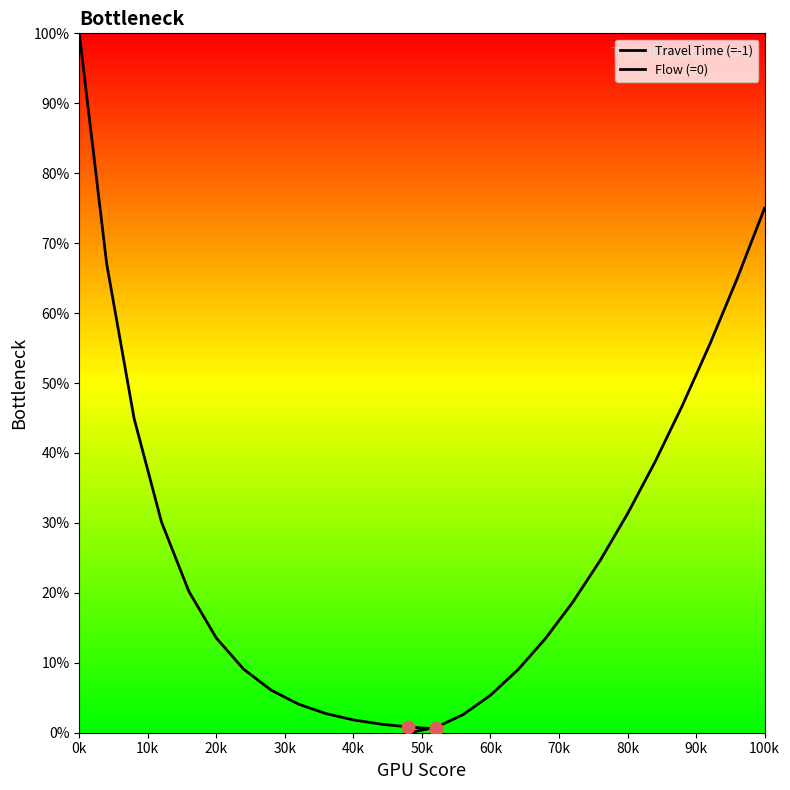

What are all the series names shown in the legend?

Travel Time (=-1), Flow (=0)